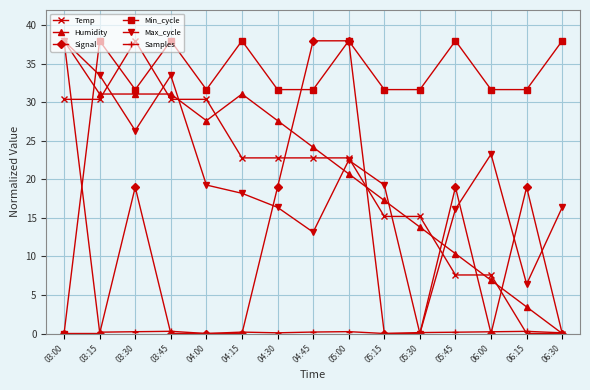

In Max_cycle, how many points are higher than both neighbors (excluding endpoints)?

3